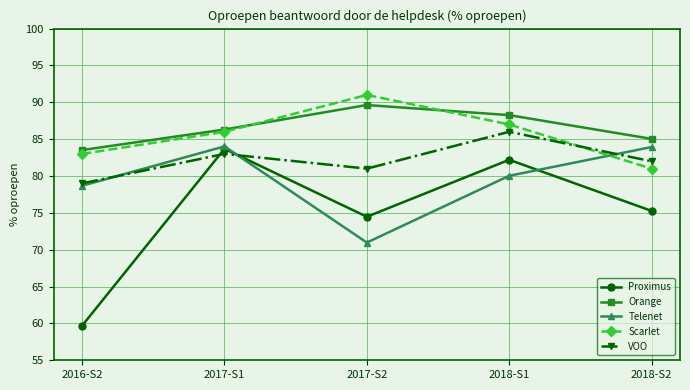

The value of Orange at 2017-S1 is 20.3. True or false?

False